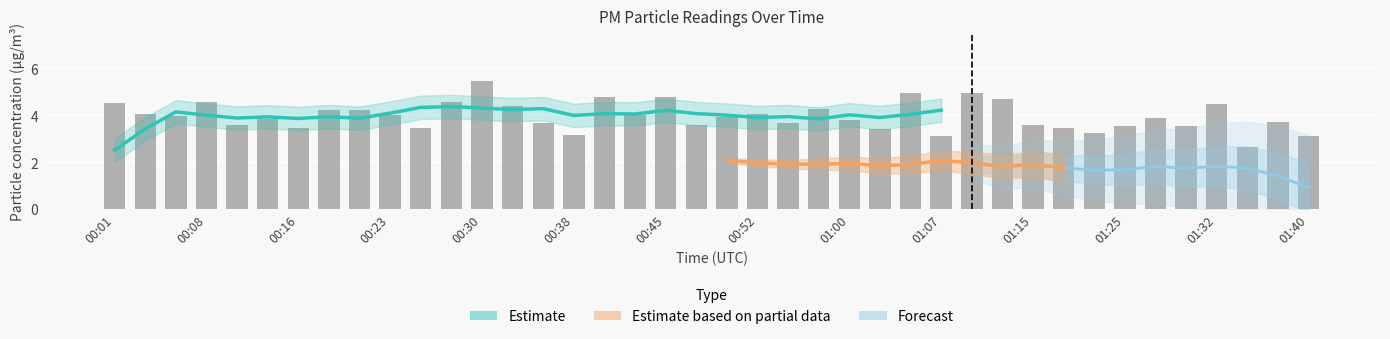

What value does the data have at 19?

3.6